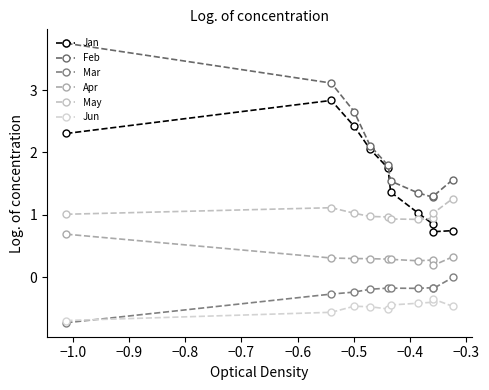

What are all the series names shown in the legend?

Jan, Feb, Mar, Apr, May, Jun